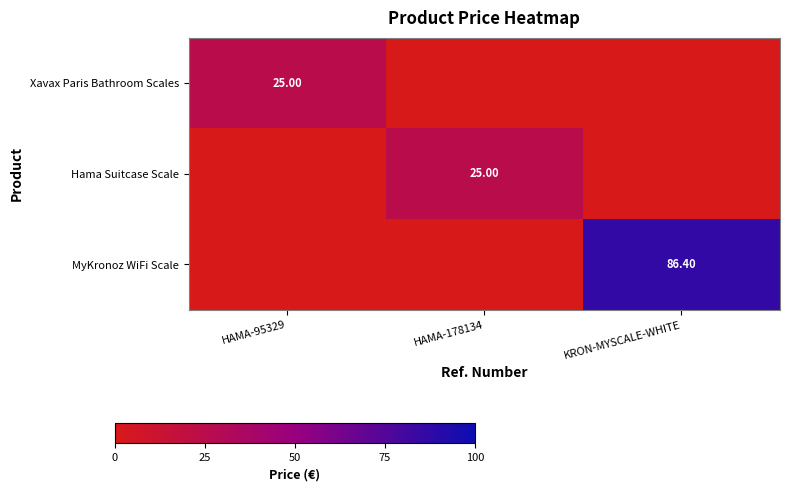

What is the sum of the Xavax Paris Bathroom Scales values at HAMA-178134 and HAMA-95329?

25.0